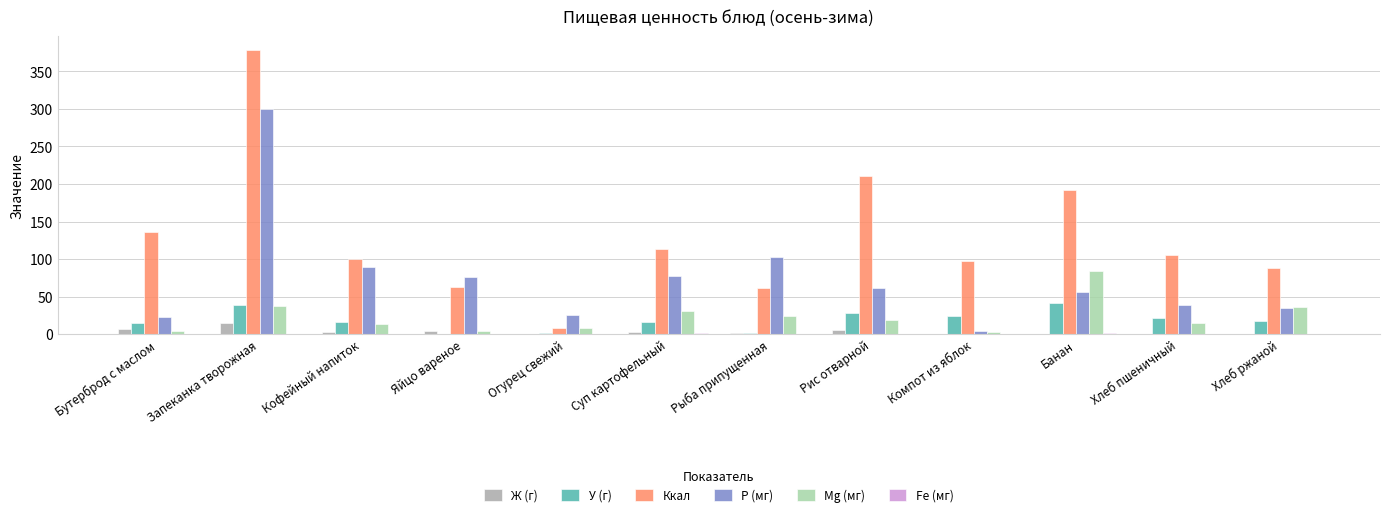

Between Запеканка творожная and Хлеб ржаной, which series saw the biggest shift?

Ккал